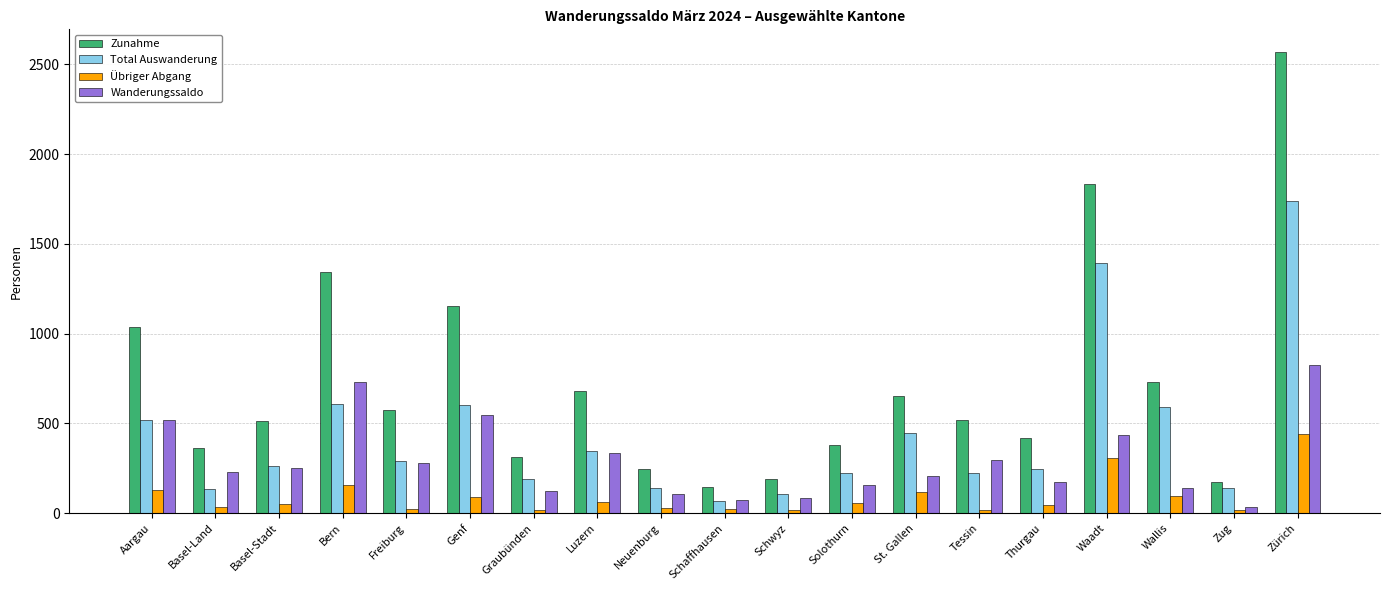

Is the value of Wanderungssaldo at Schwyz greater than the value of Zunahme at Wallis?

No